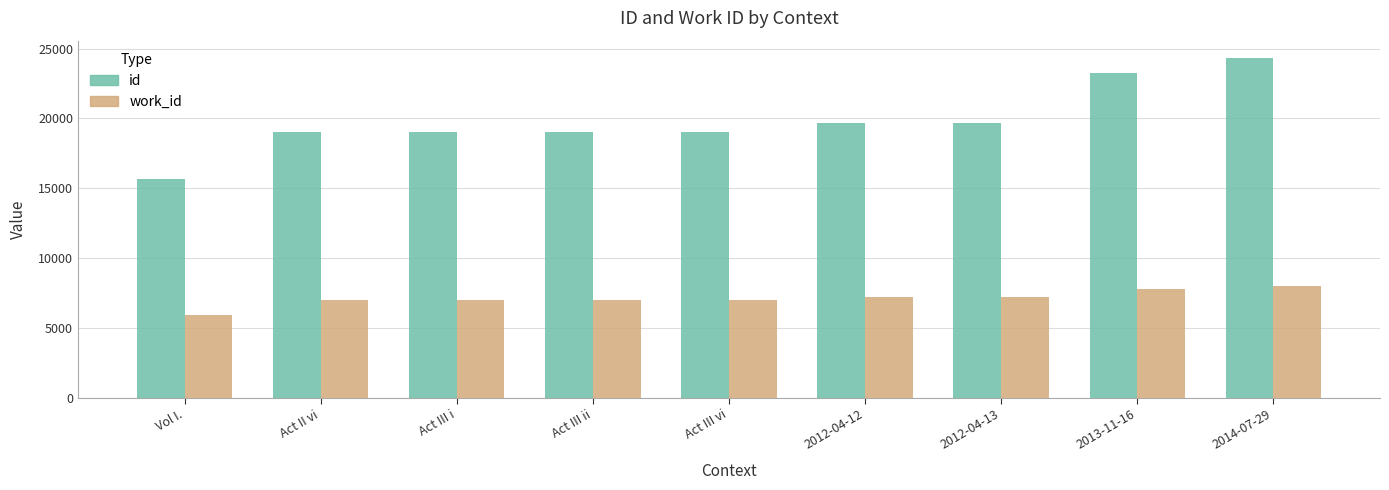

Rank the series by their maximum value, from lowest to highest.

work_id, id